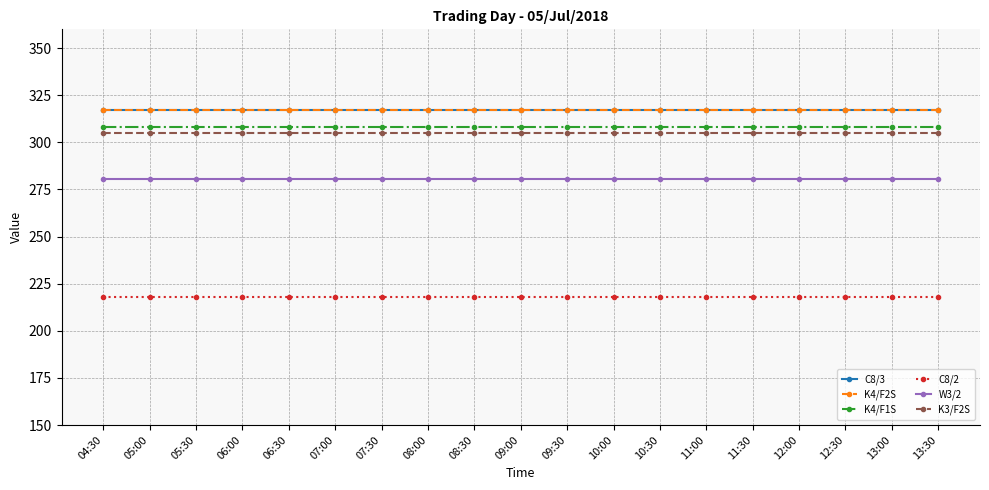

How many lines are shown in the chart?

6